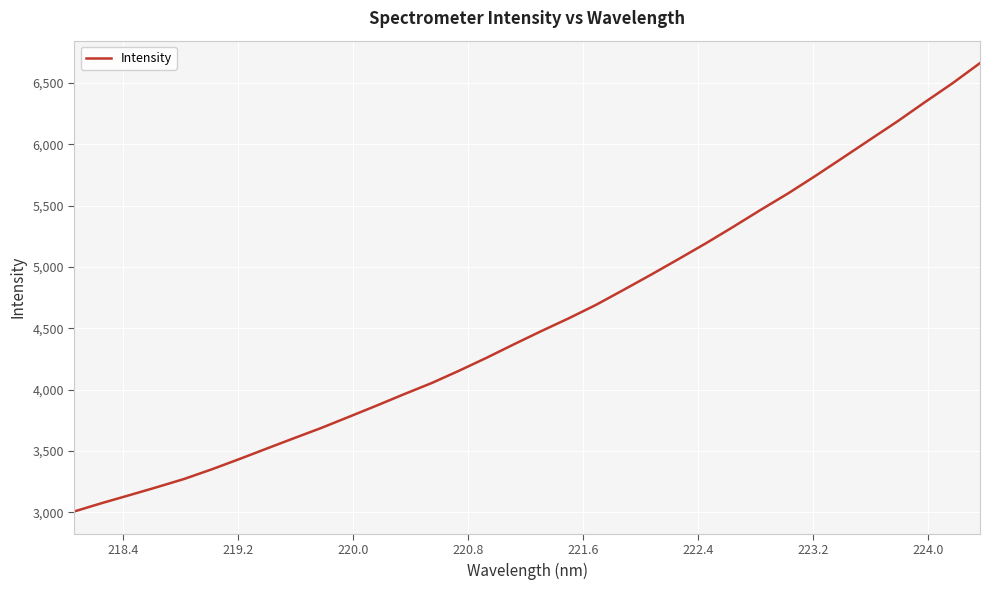

What is the difference between the maximum and minimum values?

3655.6